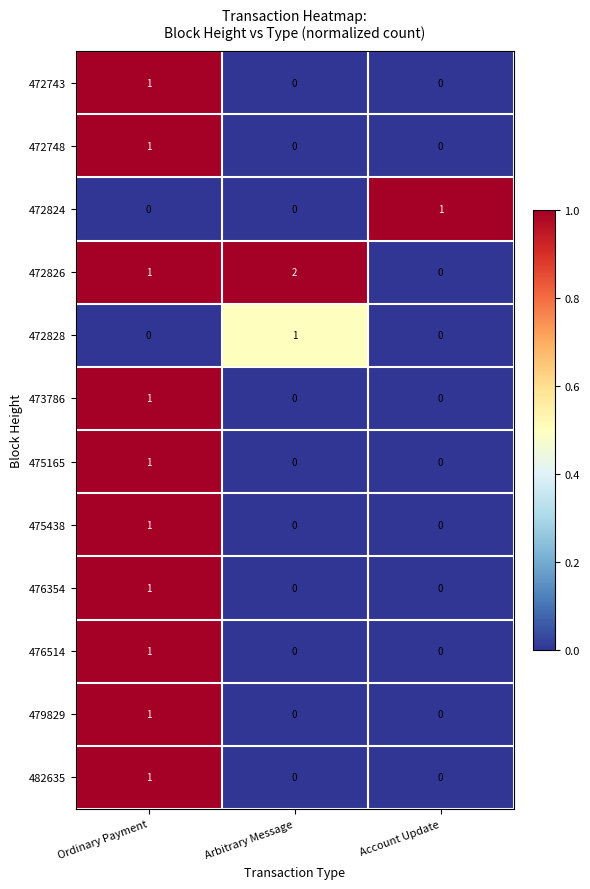

The value of 482635 at Arbitrary Message is 0. True or false?

True